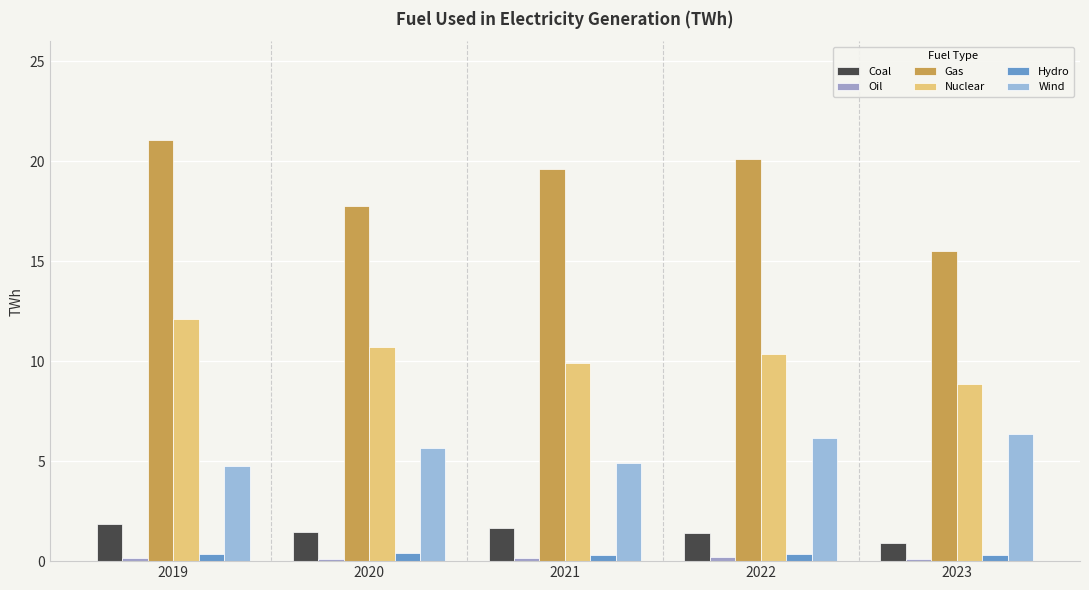

Is it true that Nuclear equals 14.8 at 2022?

False